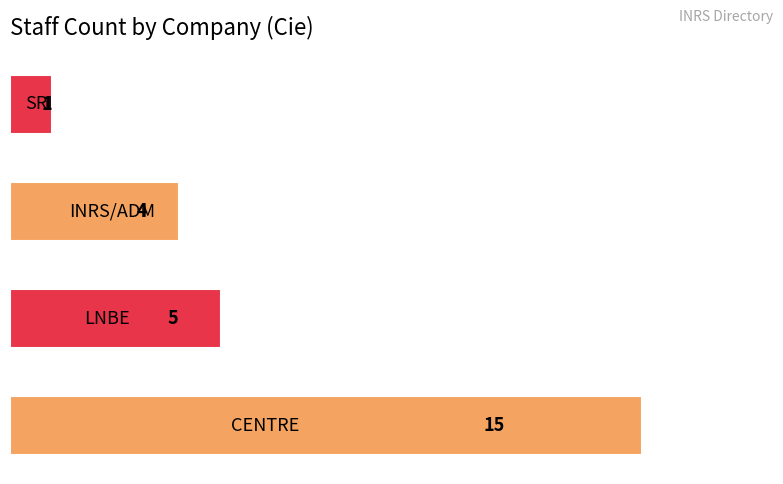

What is the difference between the second highest and minimum values?

4